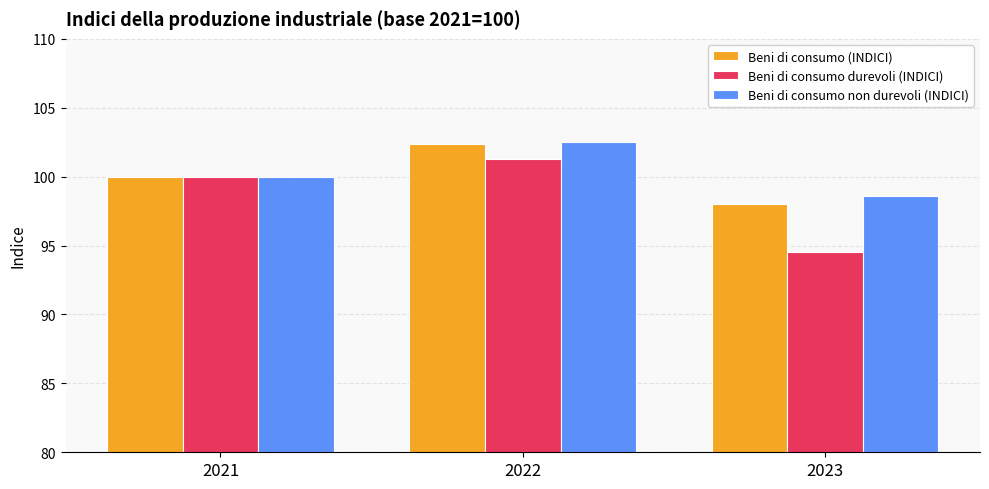

How many distinct data groups are displayed?

3